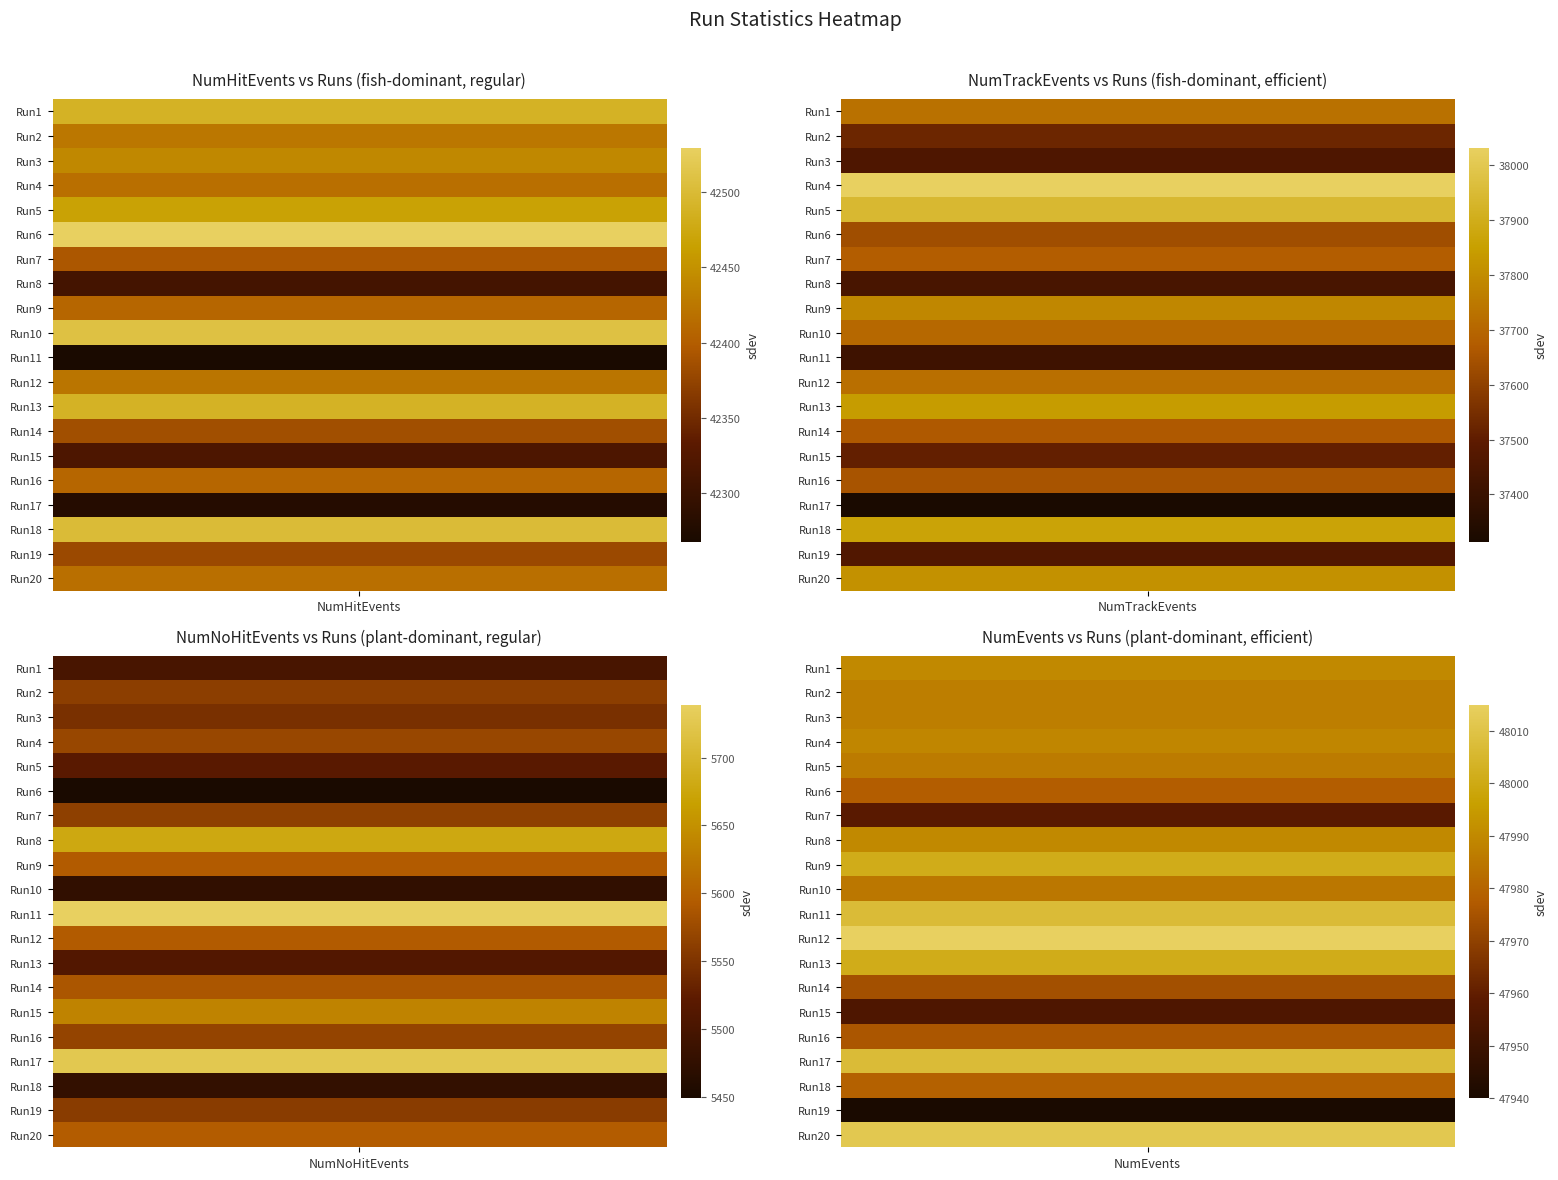

How many values in the Run 1-20 NumTrackEvents series exceed 37676?

9